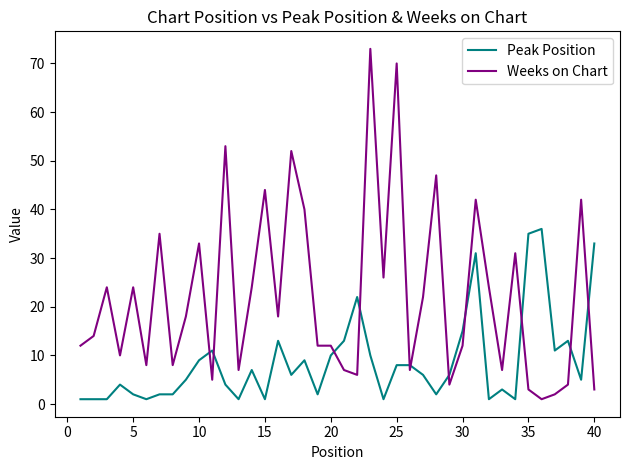

List the series in order of their overall mean, lowest first.

Peak Position, Weeks on Chart